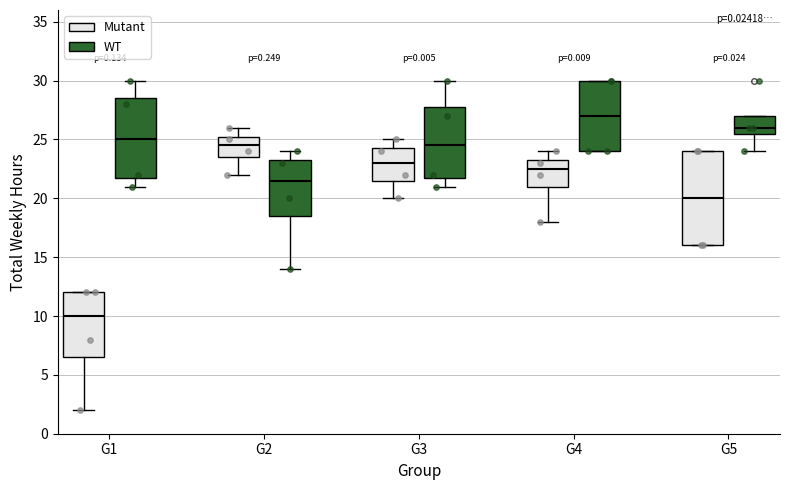

Reading left to right, read every box against the y-axis: the position of its median line, the range the box covers, and the ends of its whiskers. The values are not printed on the chart, so give them approximately, as read against the axis.

G1 (Mutant): median 10.0, box 6.5 to 12.0, whiskers 2.0 to 12.0
G1 (WT): median 25.0, box 22.0 to 28.5, whiskers 21.0 to 30.0
G2 (Mutant): median 24.5, box 23.5 to 25.5, whiskers 22.0 to 26.0
G2 (WT): median 21.5, box 18.5 to 23.5, whiskers 14.0 to 24.0
G3 (Mutant): median 23.0, box 21.5 to 24.5, whiskers 20.0 to 25.0
G3 (WT): median 24.5, box 22.0 to 28.0, whiskers 21.0 to 30.0
G4 (Mutant): median 22.5, box 21.0 to 23.5, whiskers 18.0 to 24.0
G4 (WT): median 27.0, box 24.0 to 30.0, whiskers 24.0 to 30.0
G5 (Mutant): median 20.0, box 16.0 to 24.0, whiskers 16.0 to 24.0
G5 (WT): median 26.0, box 25.5 to 27.0, whiskers 24.0 to 27.0